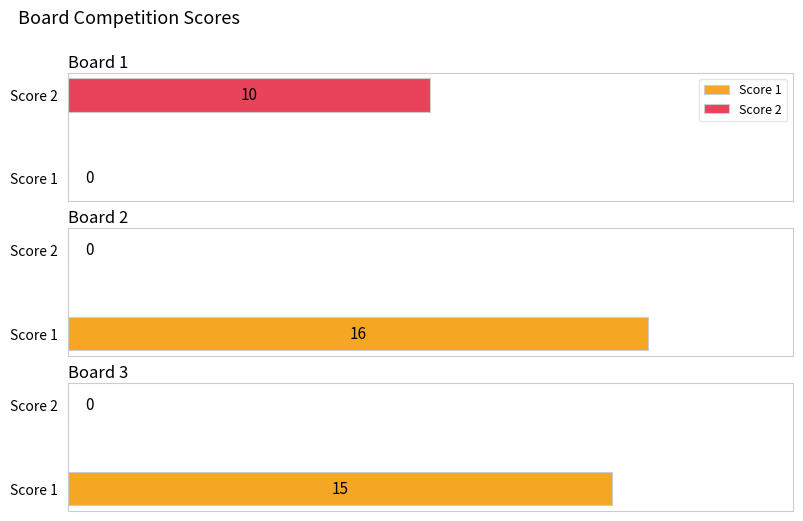

What is the sum of all Score 2 values?

10